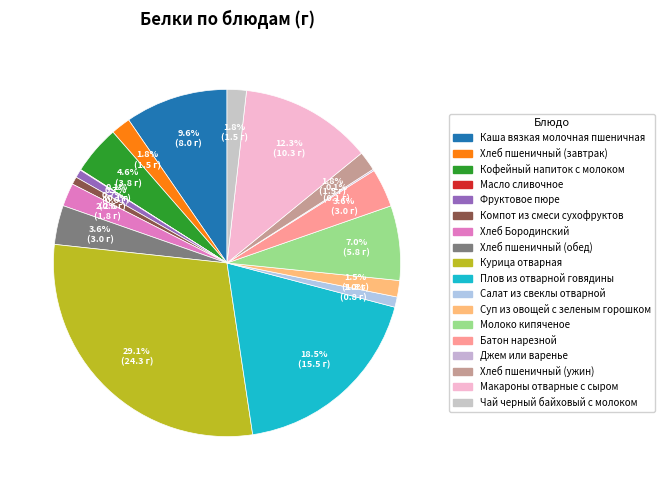

Is it true that Курица отварная is 44% of the pie?

False